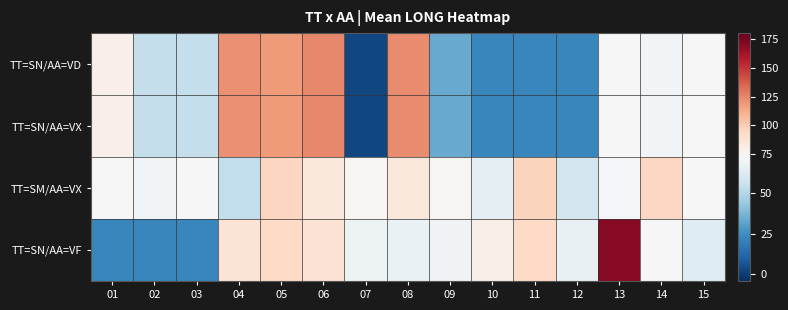

List the series in order of their peak value, highest first.

TT=SN/AA=VF, TT=SN/AA=VD, TT=SN/AA=VX, TT=SM/AA=VX